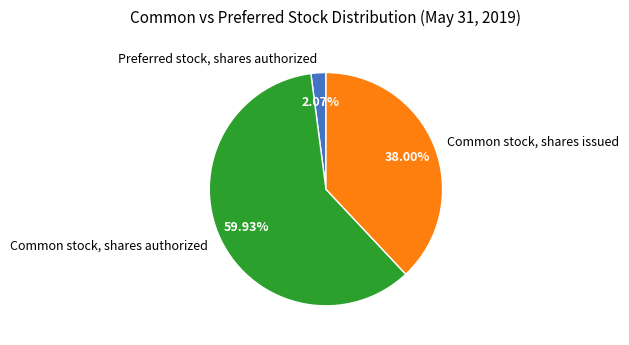

Approximately how many times larger is the value at Common stock, shares issued compared to Common stock, shares authorized?

0.6